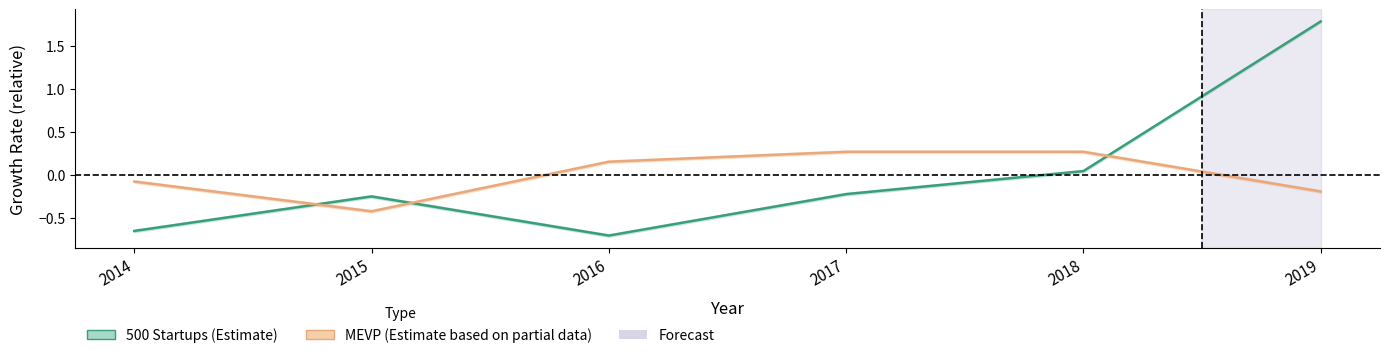

Which category has the lowest value in the 500 Startups series?

2016